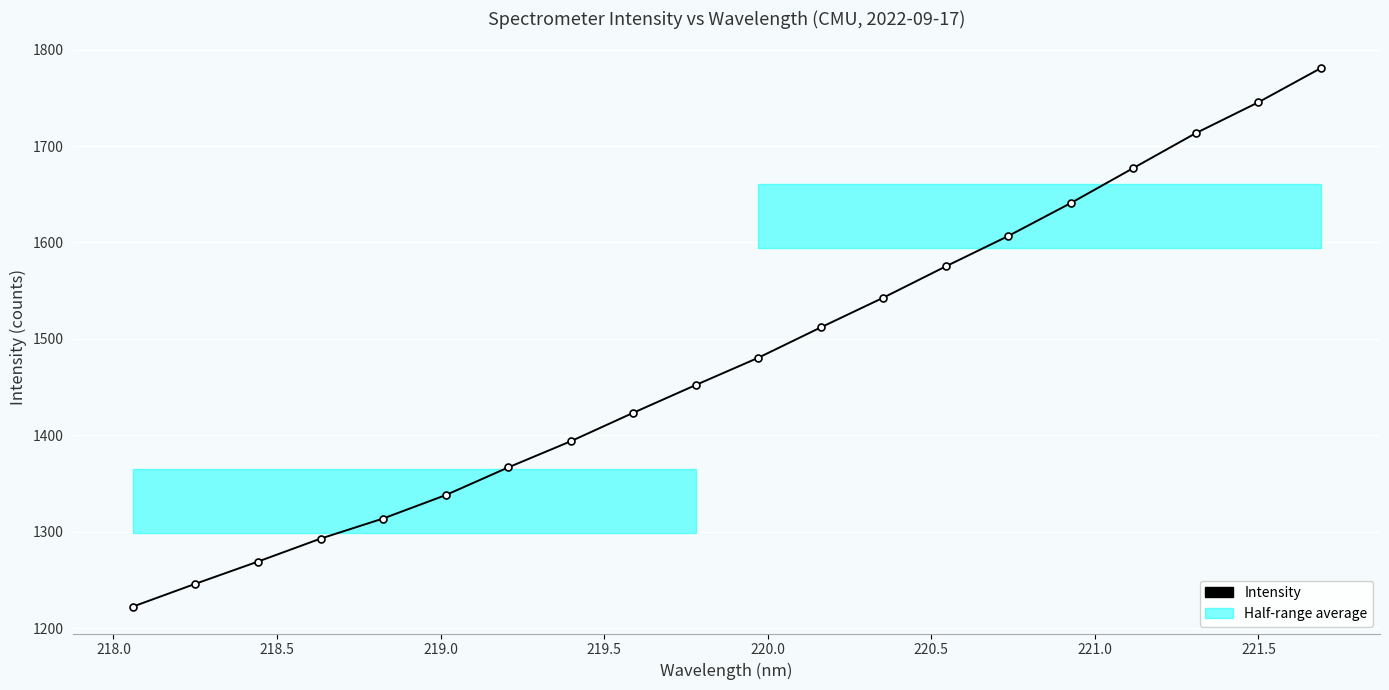

What is the average value?

1479.6